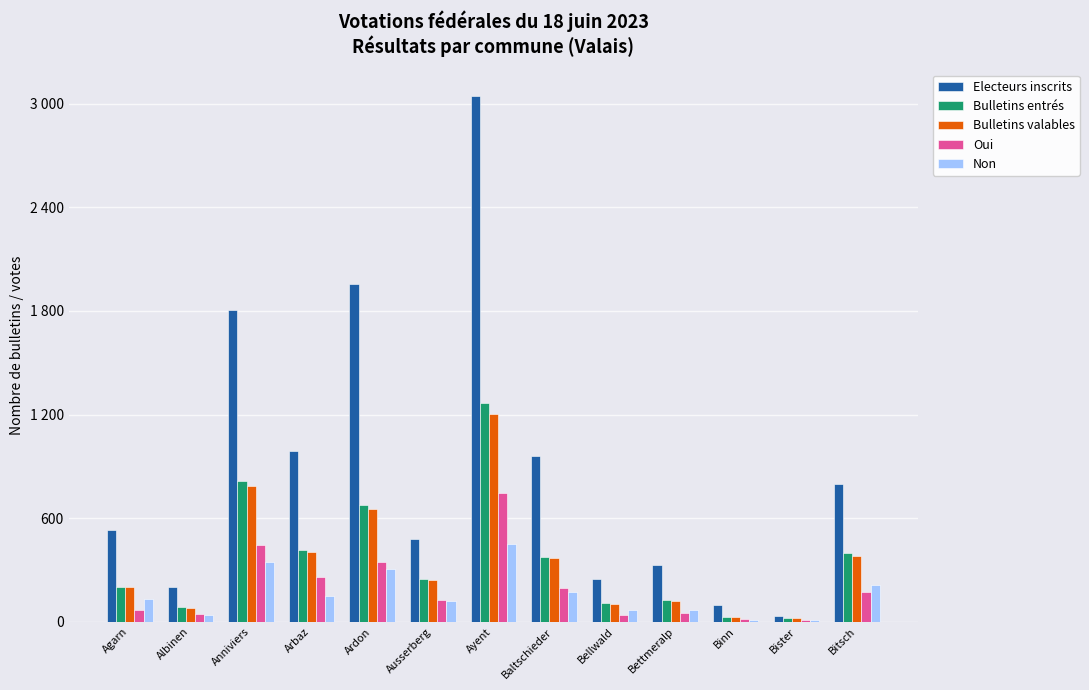

Reading left to right, transcribe all the data shown in this chart.

Electeurs inscrits: Agarn=532	Albinen=203	Anniviers=1804	Arbaz=987	Ardon=1956	Ausserberg=481	Ayent=3045	Baltschieder=961	Bellwald=249	Bettmeralp=331	Binn=96	Bister=33	Bitsch=800
Bulletins entrés: Agarn=202	Albinen=85	Anniviers=813	Arbaz=415	Ardon=676	Ausserberg=250	Ayent=1267	Baltschieder=375	Bellwald=108	Bettmeralp=124	Binn=28	Bister=20	Bitsch=401
Bulletins valables: Agarn=201	Albinen=83	Anniviers=789	Arbaz=407	Ardon=653	Ausserberg=245	Ayent=1201	Baltschieder=369	Bellwald=104	Bettmeralp=120	Binn=28	Bister=20	Bitsch=383
Oui: Agarn=67	Albinen=44	Anniviers=444	Arbaz=260	Ardon=349	Ausserberg=127	Ayent=748	Baltschieder=194	Bellwald=38	Bettmeralp=53	Binn=18	Bister=10	Bitsch=170
Non: Agarn=134	Albinen=39	Anniviers=345	Arbaz=147	Ardon=304	Ausserberg=118	Ayent=453	Baltschieder=175	Bellwald=66	Bettmeralp=67	Binn=10	Bister=10	Bitsch=213